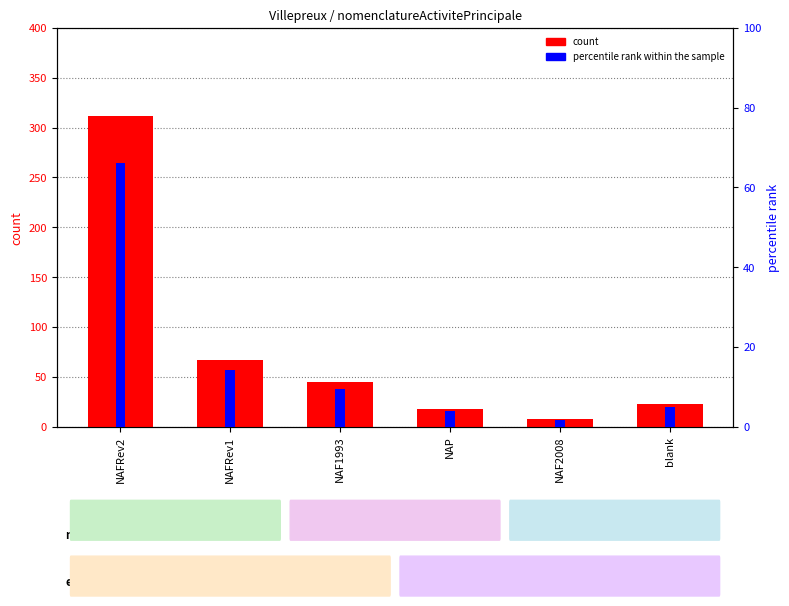

What is the approximate value of percentile rank within the sample at NAP?

3.8